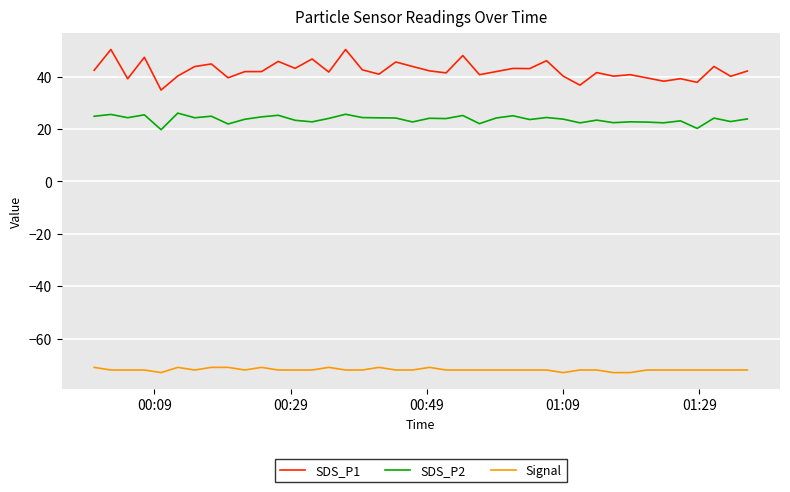

Which series has the largest total across all categories?

SDS_P1